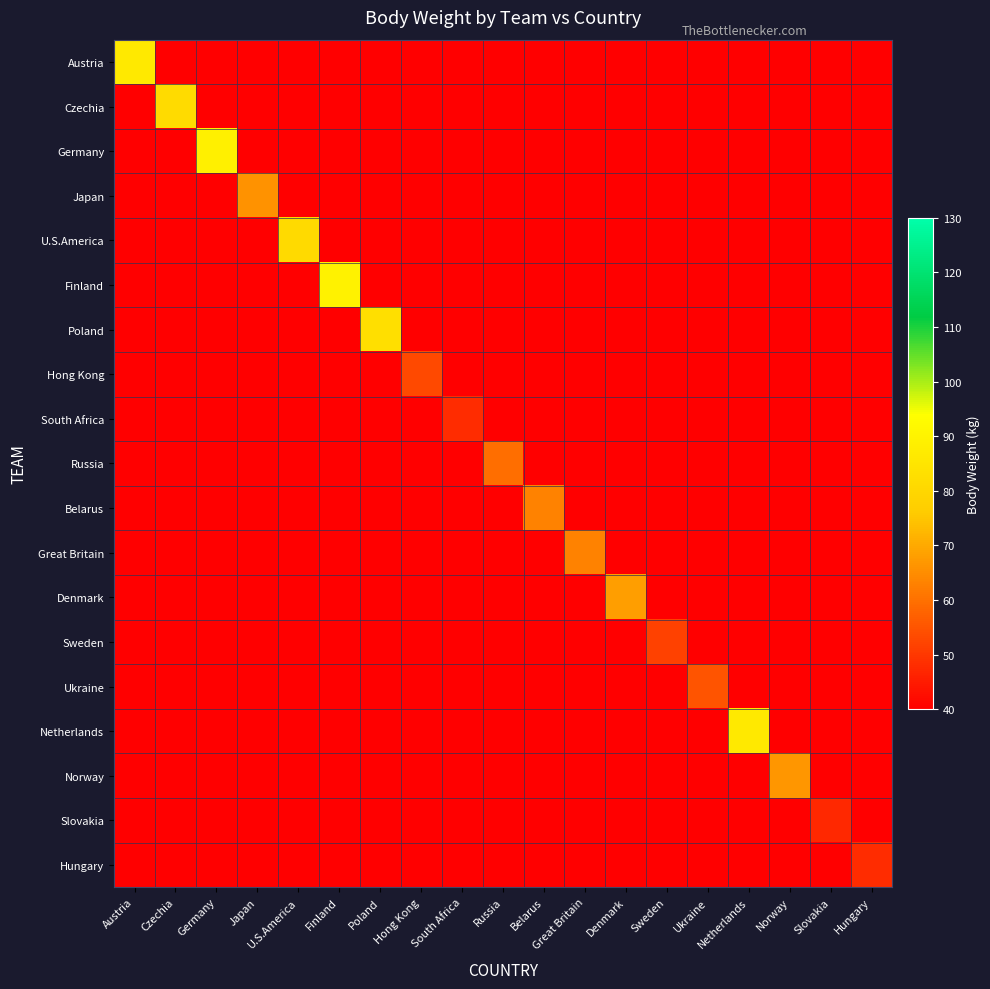

Reading left to right, what are all the values shown in this chart?

Austria: Austria=86.8	Czechia=-1.0	Germany=-1.0	Japan=-1.0	U.S.America=-1.0	Finland=-1.0	Poland=-1.0	Hong Kong=-1.0	South Africa=-1.0	Russia=-1.0	Belarus=-1.0	Great Britain=-1.0	Denmark=-1.0	Sweden=-1.0	Ukraine=-1.0	Netherlands=-1.0	Norway=-1.0	Slovakia=-1.0	Hungary=-1.0
Czechia: Austria=-1.0	Czechia=81.2	Germany=-1.0	Japan=-1.0	U.S.America=-1.0	Finland=-1.0	Poland=-1.0	Hong Kong=-1.0	South Africa=-1.0	Russia=-1.0	Belarus=-1.0	Great Britain=-1.0	Denmark=-1.0	Sweden=-1.0	Ukraine=-1.0	Netherlands=-1.0	Norway=-1.0	Slovakia=-1.0	Hungary=-1.0
Germany: Austria=-1.0	Czechia=-1.0	Germany=88.7	Japan=-1.0	U.S.America=-1.0	Finland=-1.0	Poland=-1.0	Hong Kong=-1.0	South Africa=-1.0	Russia=-1.0	Belarus=-1.0	Great Britain=-1.0	Denmark=-1.0	Sweden=-1.0	Ukraine=-1.0	Netherlands=-1.0	Norway=-1.0	Slovakia=-1.0	Hungary=-1.0
Japan: Austria=-1.0	Czechia=-1.0	Germany=-1.0	Japan=65.8	U.S.America=-1.0	Finland=-1.0	Poland=-1.0	Hong Kong=-1.0	South Africa=-1.0	Russia=-1.0	Belarus=-1.0	Great Britain=-1.0	Denmark=-1.0	Sweden=-1.0	Ukraine=-1.0	Netherlands=-1.0	Norway=-1.0	Slovakia=-1.0	Hungary=-1.0
U.S.America: Austria=-1.0	Czechia=-1.0	Germany=-1.0	Japan=-1.0	U.S.America=81.1	Finland=-1.0	Poland=-1.0	Hong Kong=-1.0	South Africa=-1.0	Russia=-1.0	Belarus=-1.0	Great Britain=-1.0	Denmark=-1.0	Sweden=-1.0	Ukraine=-1.0	Netherlands=-1.0	Norway=-1.0	Slovakia=-1.0	Hungary=-1.0
Finland: Austria=-1.0	Czechia=-1.0	Germany=-1.0	Japan=-1.0	U.S.America=-1.0	Finland=89.5	Poland=-1.0	Hong Kong=-1.0	South Africa=-1.0	Russia=-1.0	Belarus=-1.0	Great Britain=-1.0	Denmark=-1.0	Sweden=-1.0	Ukraine=-1.0	Netherlands=-1.0	Norway=-1.0	Slovakia=-1.0	Hungary=-1.0
Poland: Austria=-1.0	Czechia=-1.0	Germany=-1.0	Japan=-1.0	U.S.America=-1.0	Finland=-1.0	Poland=82.5	Hong Kong=-1.0	South Africa=-1.0	Russia=-1.0	Belarus=-1.0	Great Britain=-1.0	Denmark=-1.0	Sweden=-1.0	Ukraine=-1.0	Netherlands=-1.0	Norway=-1.0	Slovakia=-1.0	Hungary=-1.0
Hong Kong: Austria=-1.0	Czechia=-1.0	Germany=-1.0	Japan=-1.0	U.S.America=-1.0	Finland=-1.0	Poland=-1.0	Hong Kong=53.4	South Africa=-1.0	Russia=-1.0	Belarus=-1.0	Great Britain=-1.0	Denmark=-1.0	Sweden=-1.0	Ukraine=-1.0	Netherlands=-1.0	Norway=-1.0	Slovakia=-1.0	Hungary=-1.0
South Africa: Austria=-1.0	Czechia=-1.0	Germany=-1.0	Japan=-1.0	U.S.America=-1.0	Finland=-1.0	Poland=-1.0	Hong Kong=-1.0	South Africa=47.9	Russia=-1.0	Belarus=-1.0	Great Britain=-1.0	Denmark=-1.0	Sweden=-1.0	Ukraine=-1.0	Netherlands=-1.0	Norway=-1.0	Slovakia=-1.0	Hungary=-1.0
Russia: Austria=-1.0	Czechia=-1.0	Germany=-1.0	Japan=-1.0	U.S.America=-1.0	Finland=-1.0	Poland=-1.0	Hong Kong=-1.0	South Africa=-1.0	Russia=59.5	Belarus=-1.0	Great Britain=-1.0	Denmark=-1.0	Sweden=-1.0	Ukraine=-1.0	Netherlands=-1.0	Norway=-1.0	Slovakia=-1.0	Hungary=-1.0
Belarus: Austria=-1.0	Czechia=-1.0	Germany=-1.0	Japan=-1.0	U.S.America=-1.0	Finland=-1.0	Poland=-1.0	Hong Kong=-1.0	South Africa=-1.0	Russia=-1.0	Belarus=63.0	Great Britain=-1.0	Denmark=-1.0	Sweden=-1.0	Ukraine=-1.0	Netherlands=-1.0	Norway=-1.0	Slovakia=-1.0	Hungary=-1.0
Great Britain: Austria=-1.0	Czechia=-1.0	Germany=-1.0	Japan=-1.0	U.S.America=-1.0	Finland=-1.0	Poland=-1.0	Hong Kong=-1.0	South Africa=-1.0	Russia=-1.0	Belarus=-1.0	Great Britain=62.9	Denmark=-1.0	Sweden=-1.0	Ukraine=-1.0	Netherlands=-1.0	Norway=-1.0	Slovakia=-1.0	Hungary=-1.0
Denmark: Austria=-1.0	Czechia=-1.0	Germany=-1.0	Japan=-1.0	U.S.America=-1.0	Finland=-1.0	Poland=-1.0	Hong Kong=-1.0	South Africa=-1.0	Russia=-1.0	Belarus=-1.0	Great Britain=-1.0	Denmark=68.1	Sweden=-1.0	Ukraine=-1.0	Netherlands=-1.0	Norway=-1.0	Slovakia=-1.0	Hungary=-1.0
Sweden: Austria=-1.0	Czechia=-1.0	Germany=-1.0	Japan=-1.0	U.S.America=-1.0	Finland=-1.0	Poland=-1.0	Hong Kong=-1.0	South Africa=-1.0	Russia=-1.0	Belarus=-1.0	Great Britain=-1.0	Denmark=-1.0	Sweden=51.9	Ukraine=-1.0	Netherlands=-1.0	Norway=-1.0	Slovakia=-1.0	Hungary=-1.0
Ukraine: Austria=-1.0	Czechia=-1.0	Germany=-1.0	Japan=-1.0	U.S.America=-1.0	Finland=-1.0	Poland=-1.0	Hong Kong=-1.0	South Africa=-1.0	Russia=-1.0	Belarus=-1.0	Great Britain=-1.0	Denmark=-1.0	Sweden=-1.0	Ukraine=55.0	Netherlands=-1.0	Norway=-1.0	Slovakia=-1.0	Hungary=-1.0
Netherlands: Austria=-1.0	Czechia=-1.0	Germany=-1.0	Japan=-1.0	U.S.America=-1.0	Finland=-1.0	Poland=-1.0	Hong Kong=-1.0	South Africa=-1.0	Russia=-1.0	Belarus=-1.0	Great Britain=-1.0	Denmark=-1.0	Sweden=-1.0	Ukraine=-1.0	Netherlands=86.5	Norway=-1.0	Slovakia=-1.0	Hungary=-1.0
Norway: Austria=-1.0	Czechia=-1.0	Germany=-1.0	Japan=-1.0	U.S.America=-1.0	Finland=-1.0	Poland=-1.0	Hong Kong=-1.0	South Africa=-1.0	Russia=-1.0	Belarus=-1.0	Great Britain=-1.0	Denmark=-1.0	Sweden=-1.0	Ukraine=-1.0	Netherlands=-1.0	Norway=66.4	Slovakia=-1.0	Hungary=-1.0
Slovakia: Austria=-1.0	Czechia=-1.0	Germany=-1.0	Japan=-1.0	U.S.America=-1.0	Finland=-1.0	Poland=-1.0	Hong Kong=-1.0	South Africa=-1.0	Russia=-1.0	Belarus=-1.0	Great Britain=-1.0	Denmark=-1.0	Sweden=-1.0	Ukraine=-1.0	Netherlands=-1.0	Norway=-1.0	Slovakia=47.1	Hungary=-1.0
Hungary: Austria=-1.0	Czechia=-1.0	Germany=-1.0	Japan=-1.0	U.S.America=-1.0	Finland=-1.0	Poland=-1.0	Hong Kong=-1.0	South Africa=-1.0	Russia=-1.0	Belarus=-1.0	Great Britain=-1.0	Denmark=-1.0	Sweden=-1.0	Ukraine=-1.0	Netherlands=-1.0	Norway=-1.0	Slovakia=-1.0	Hungary=47.9